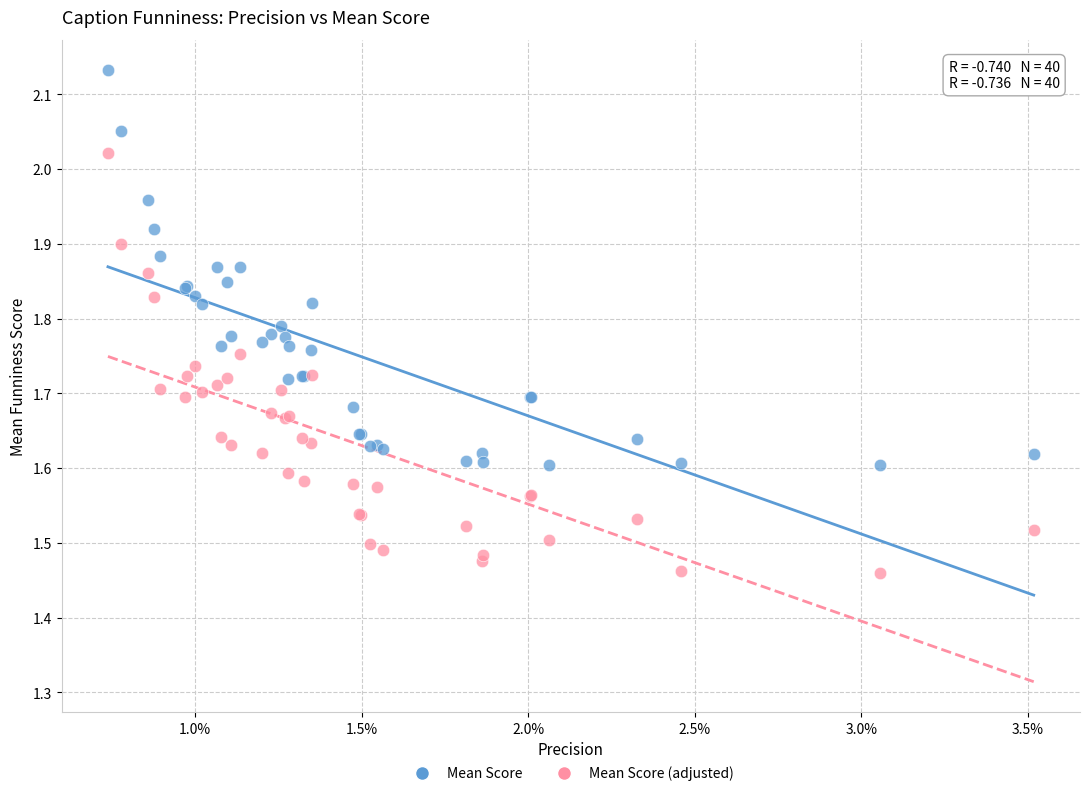

Which series contains the lowest Y value?

Mean Score (adjusted)